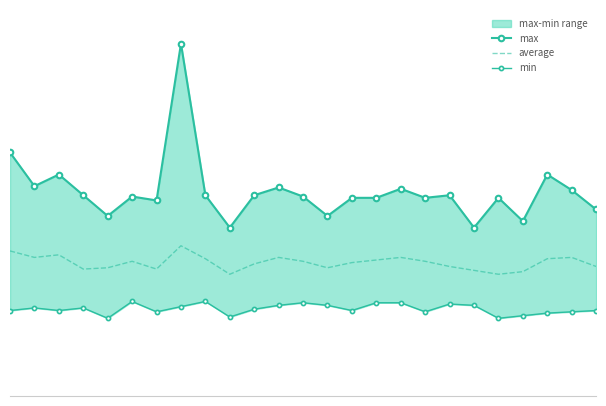

The value of min at 8 is 0.0. True or false?

True